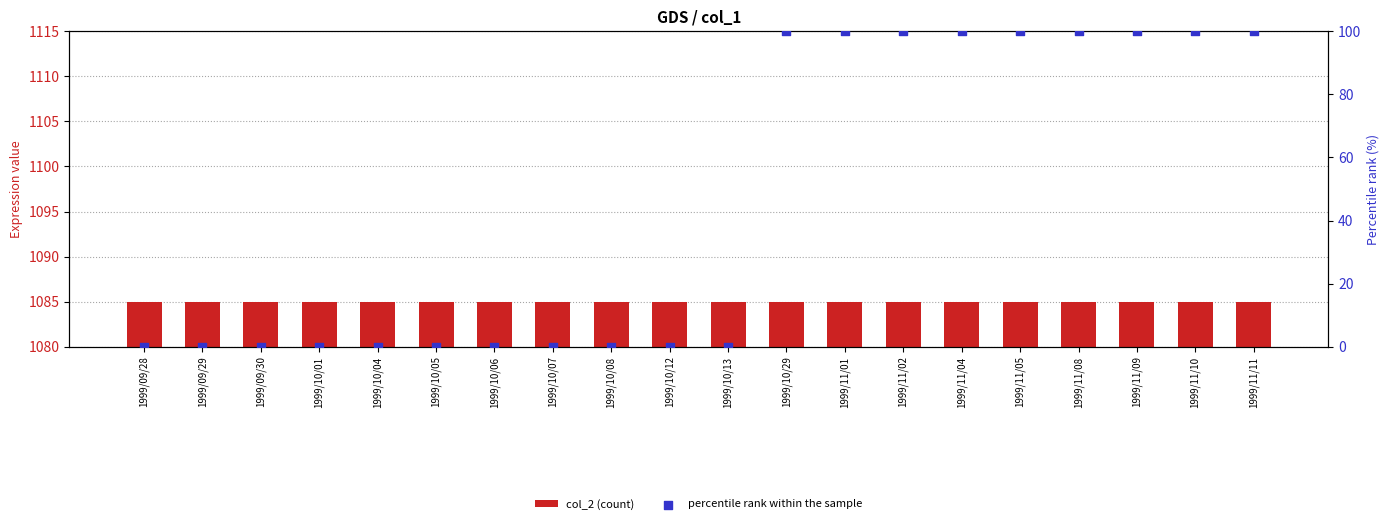

Which series contains the lowest Y value?

percentile rank within the sample